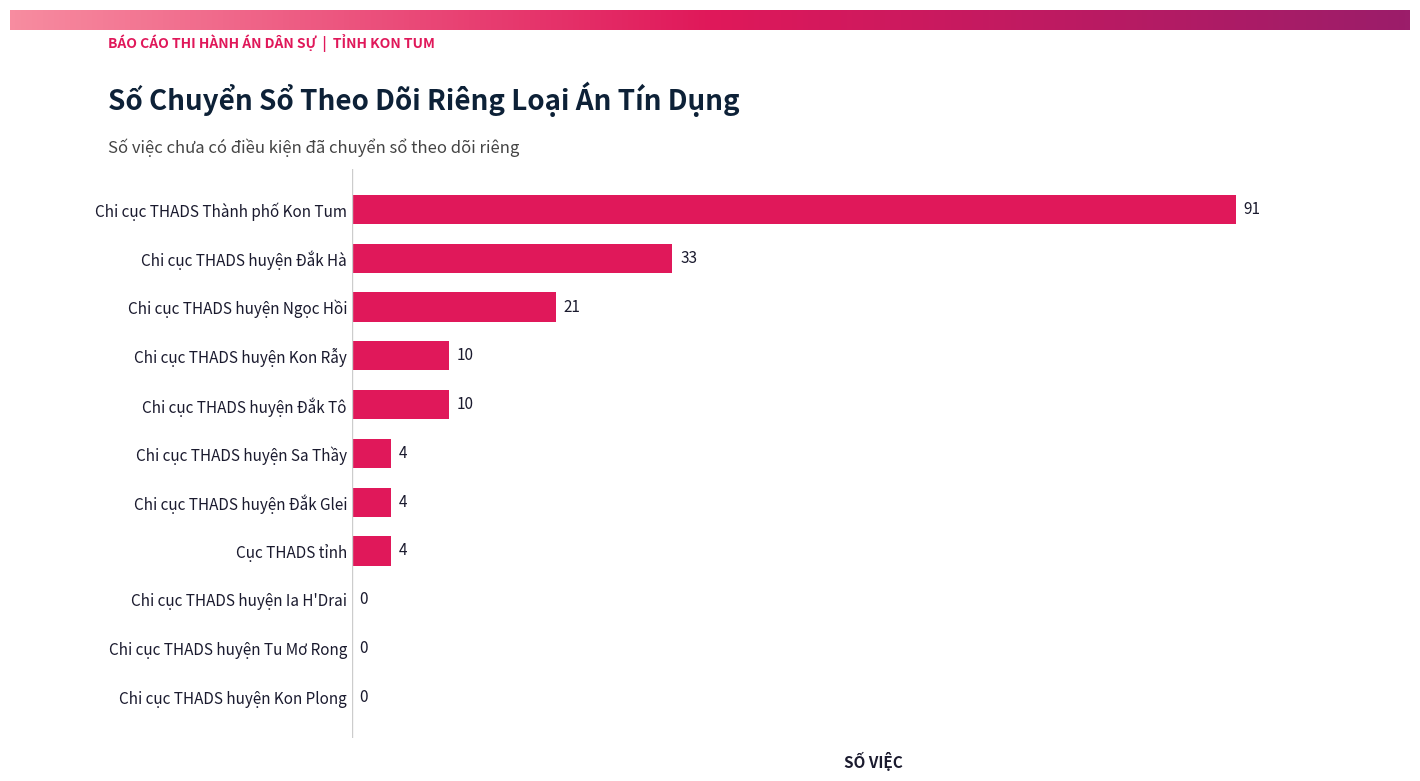

What is the maximum value shown in the chart?

91